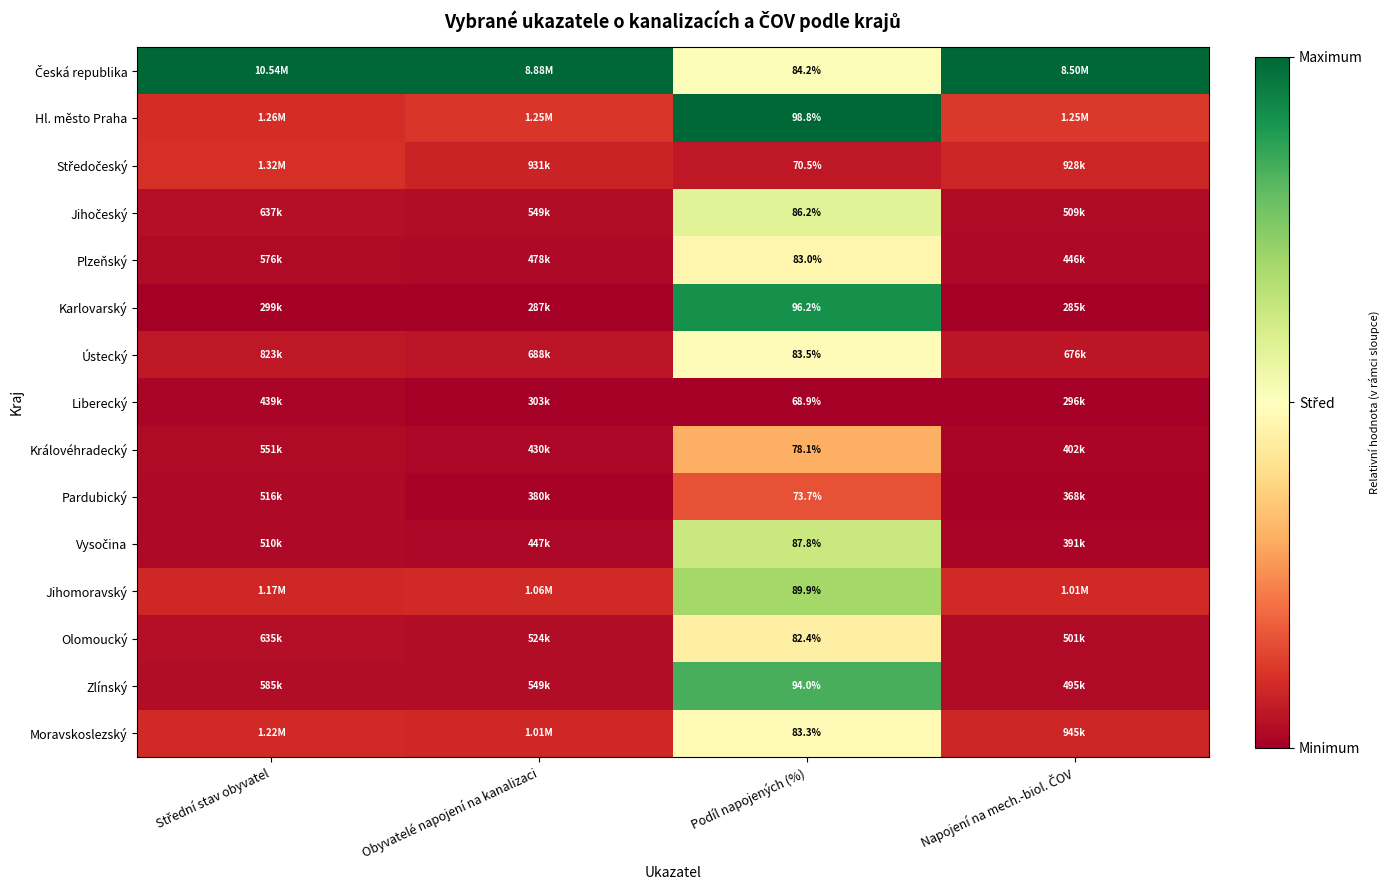

Rank the series at Napojení na mech.-biol. ČOV from highest to lowest value.

Česká republika, Hl. město Praha, Jihomoravský, Moravskoslezský, Středočeský, Ústecký, Jihočeský, Olomoucký, Zlínský, Plzeňský, Královéhradecký, Vysočina, Pardubický, Liberecký, Karlovarský